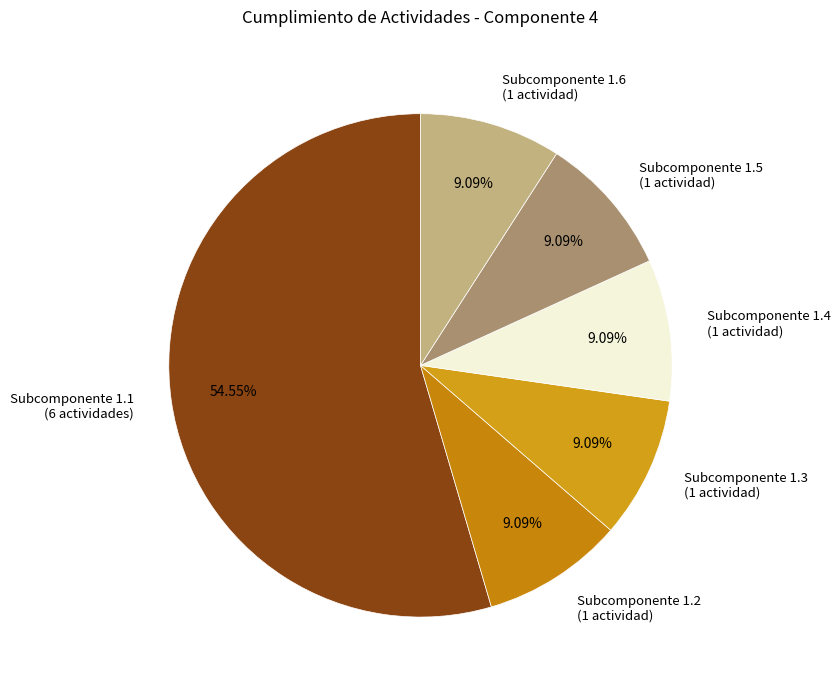

Do Subcomponente 1.5 (1 actividad) and Subcomponente 1.4 (1 actividad) together represent more than half of the pie?

No